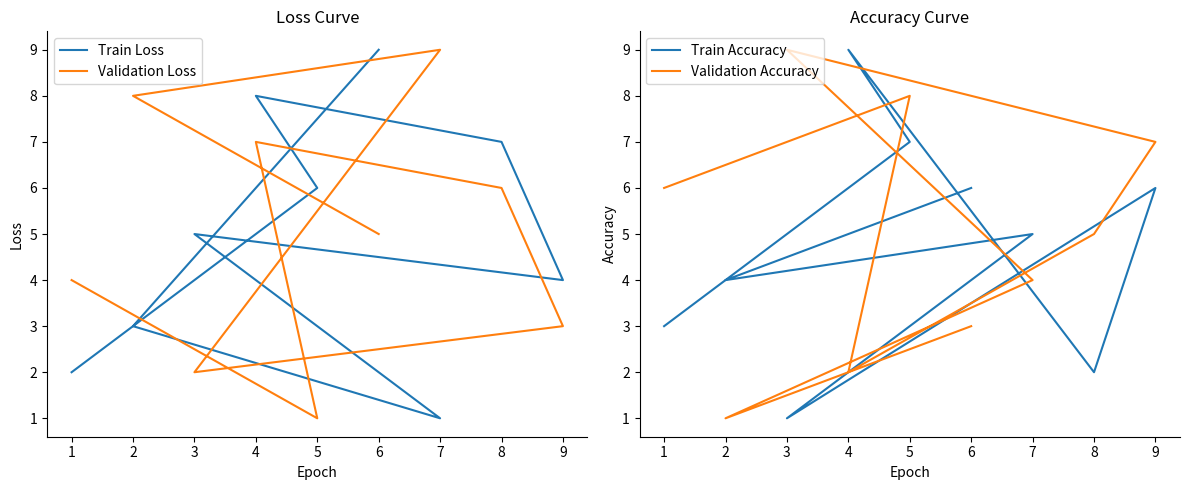

How many data points in Validation Accuracy are above 5?

4